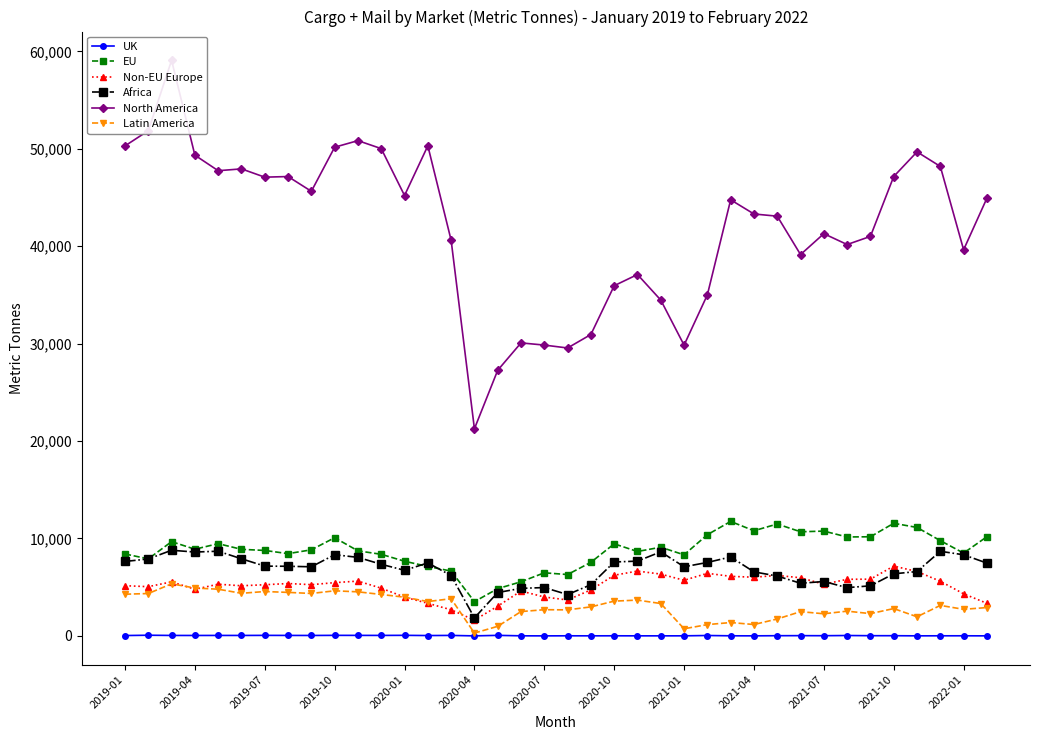

How many values in the Non-EU Europe series are below 5303?

19